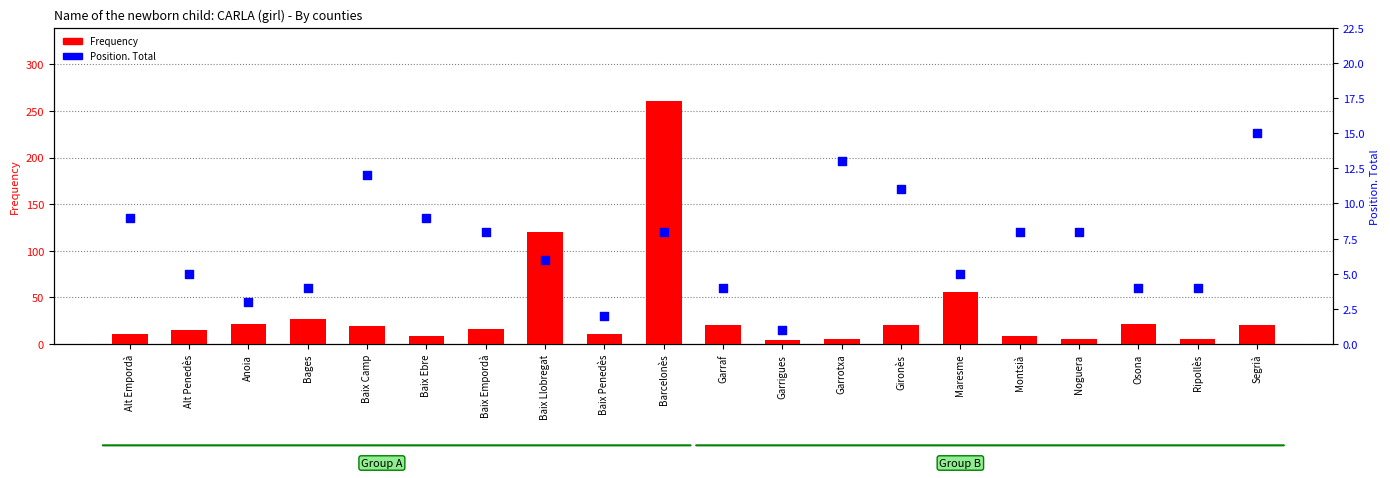

What are all the series names shown in the legend?

Frequency, Position. Total